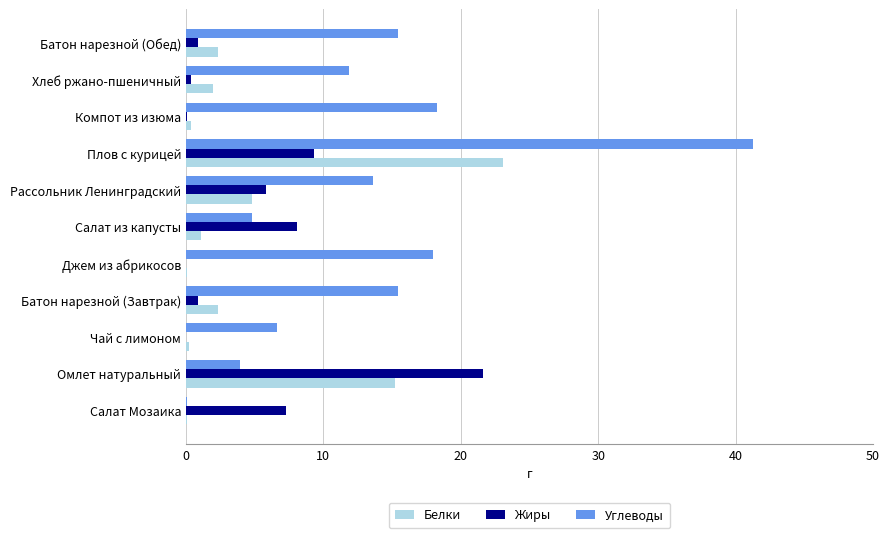

What is the sum of the Жиры values at Салат из капусты and Омлет натуральный?

29.7